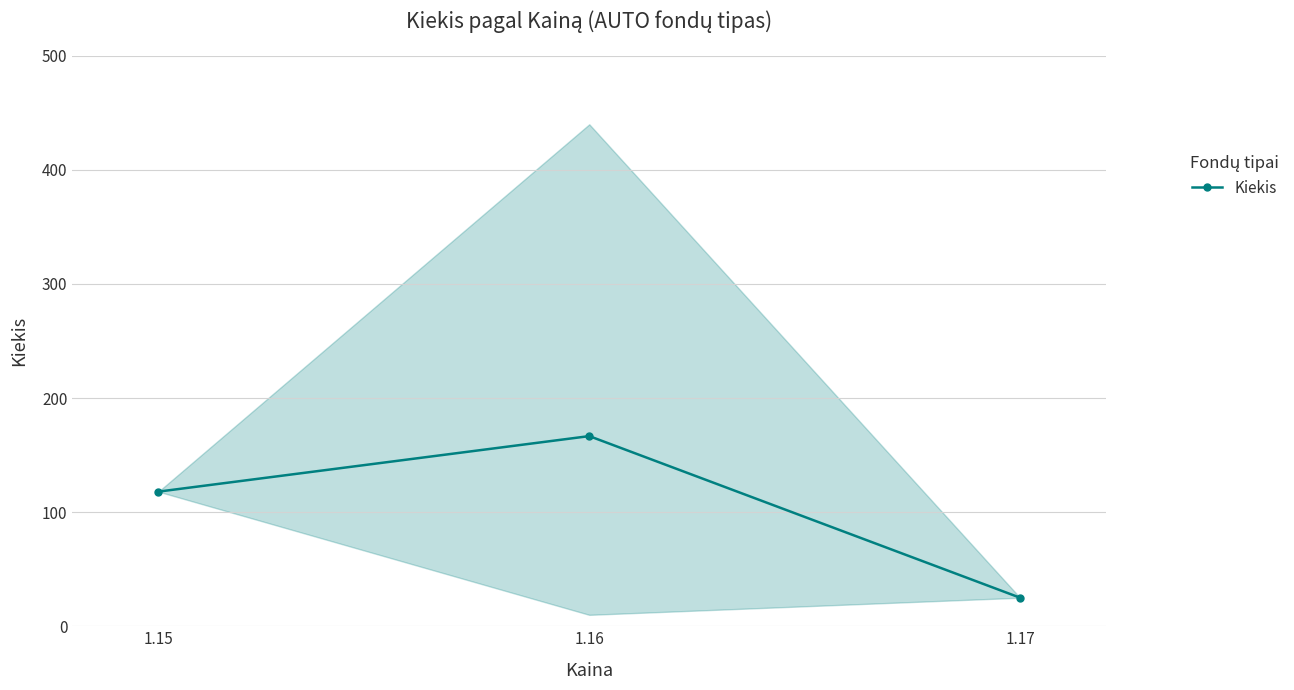

What value does the data have at 1.15?

118.0